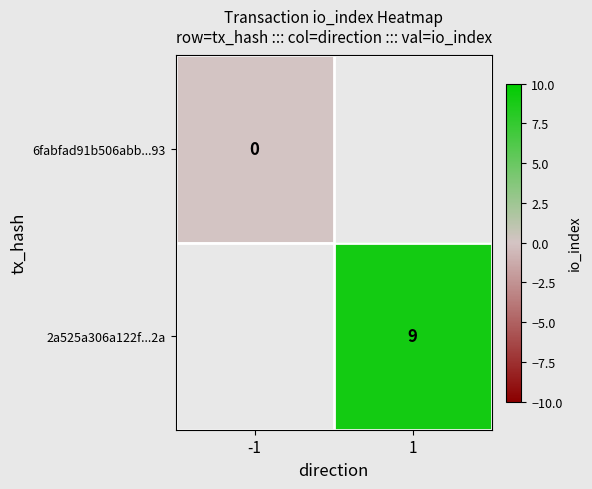

The 2a525a306a122f...2a series shows 3 at 1. True or false?

False